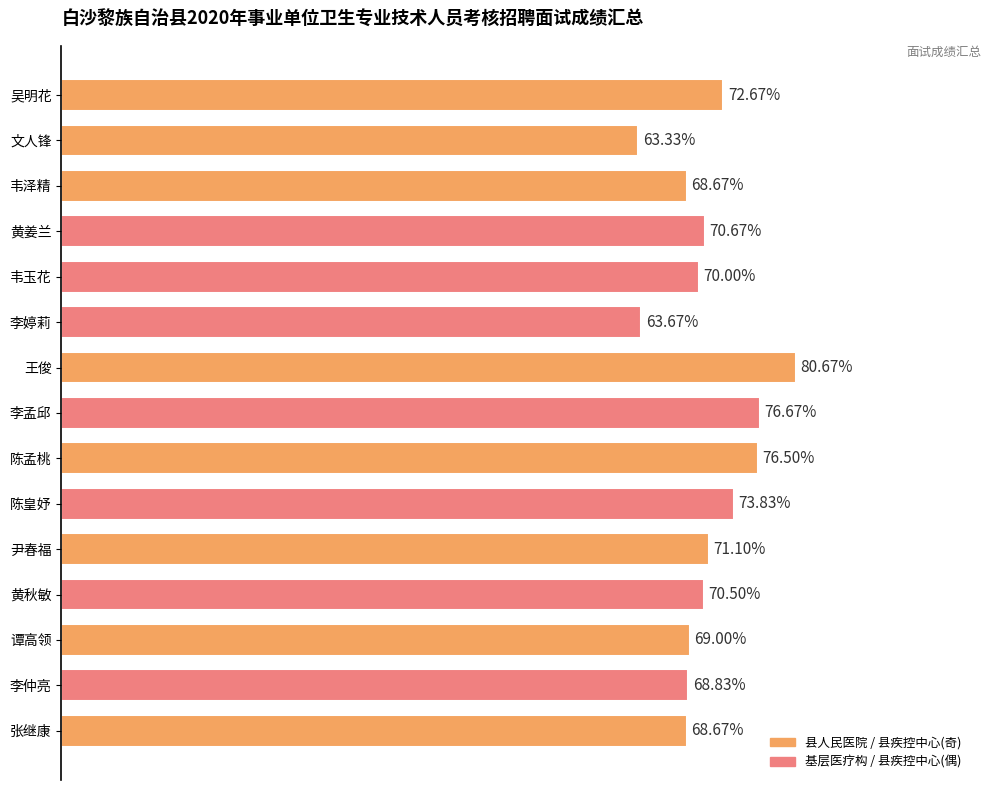

What is the label of the 4th bar from the bottom?

黄秋敏